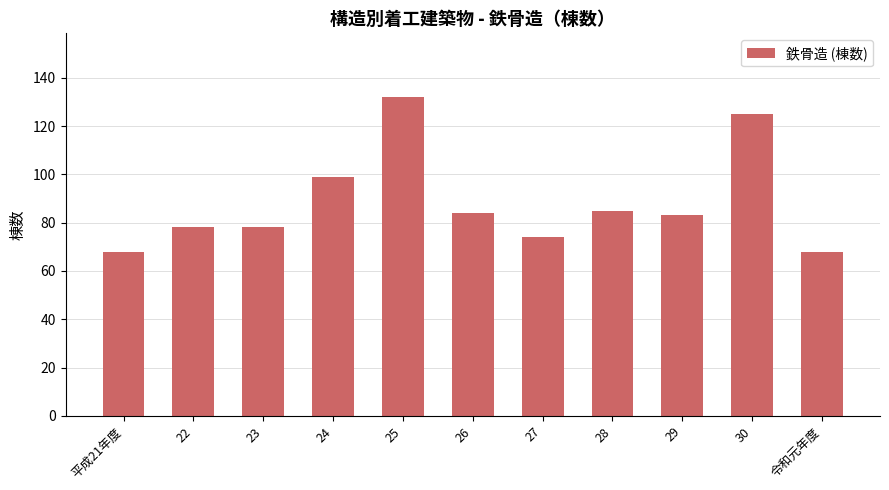

How many data points are less than 83?

5